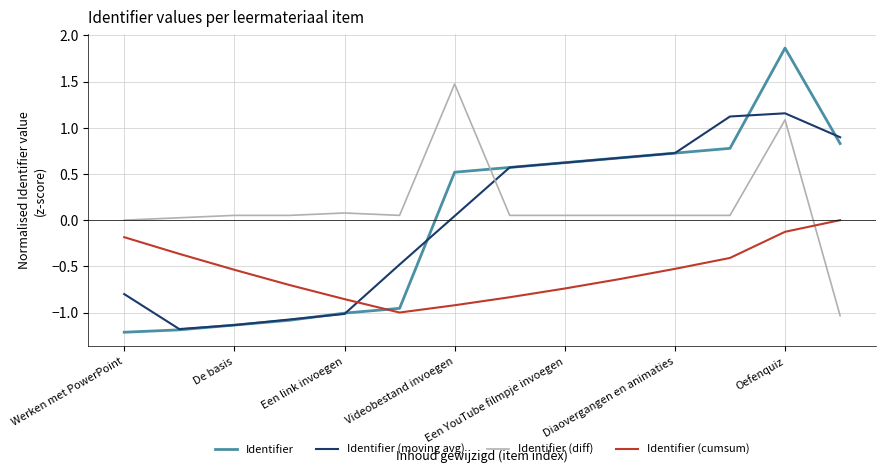

Rank the series by their maximum value, from lowest to highest.

Identifier (cumsum), Identifier (moving avg), Identifier (diff), Identifier